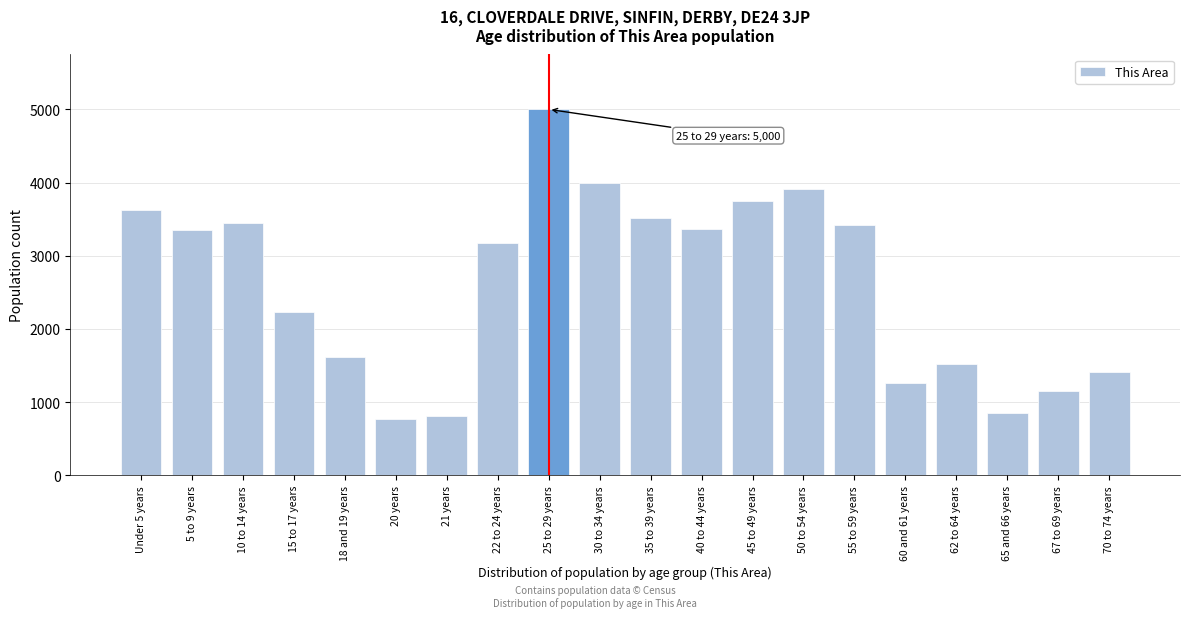

What is the smallest value displayed?

776